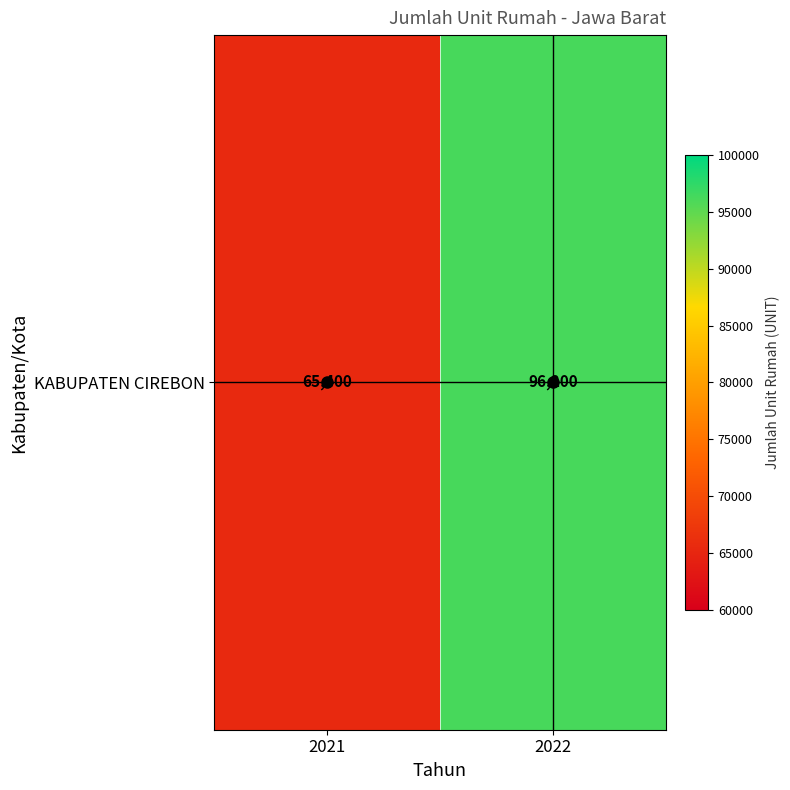

Rank the categories by value from highest to lowest.

2022, 2021